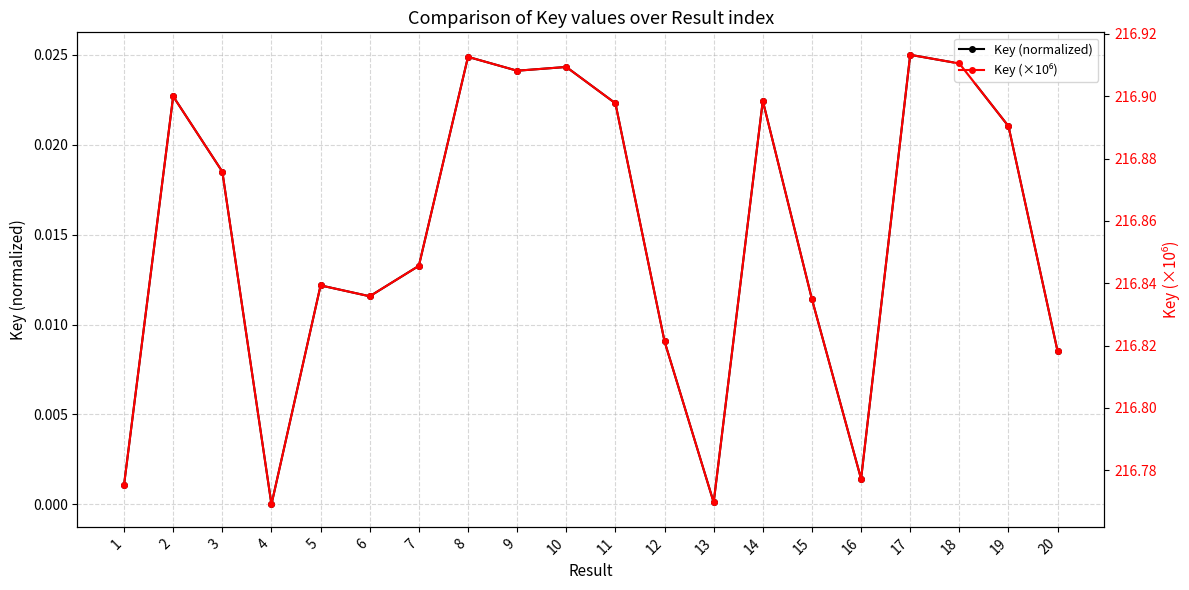

At how many categories does at least one series exceed 162?

20